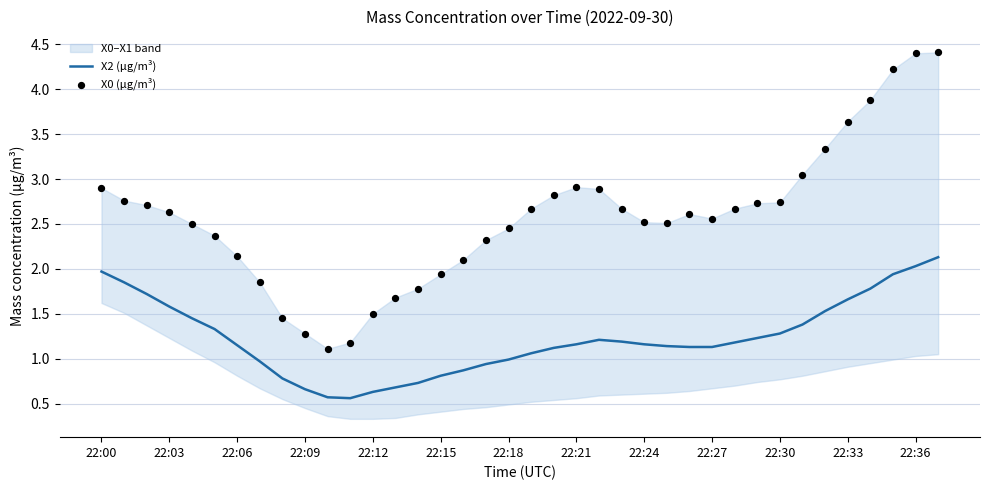

At how many categories does at least one series exceed 1?

38